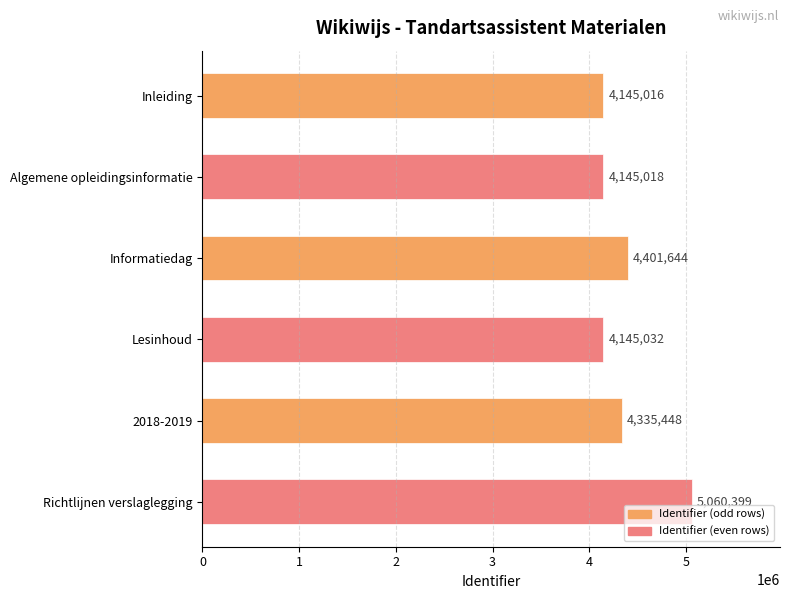

Reading top to bottom, list all the values displayed in this chart.

4145016	4145018	4401644	4145032	4335448	5060399